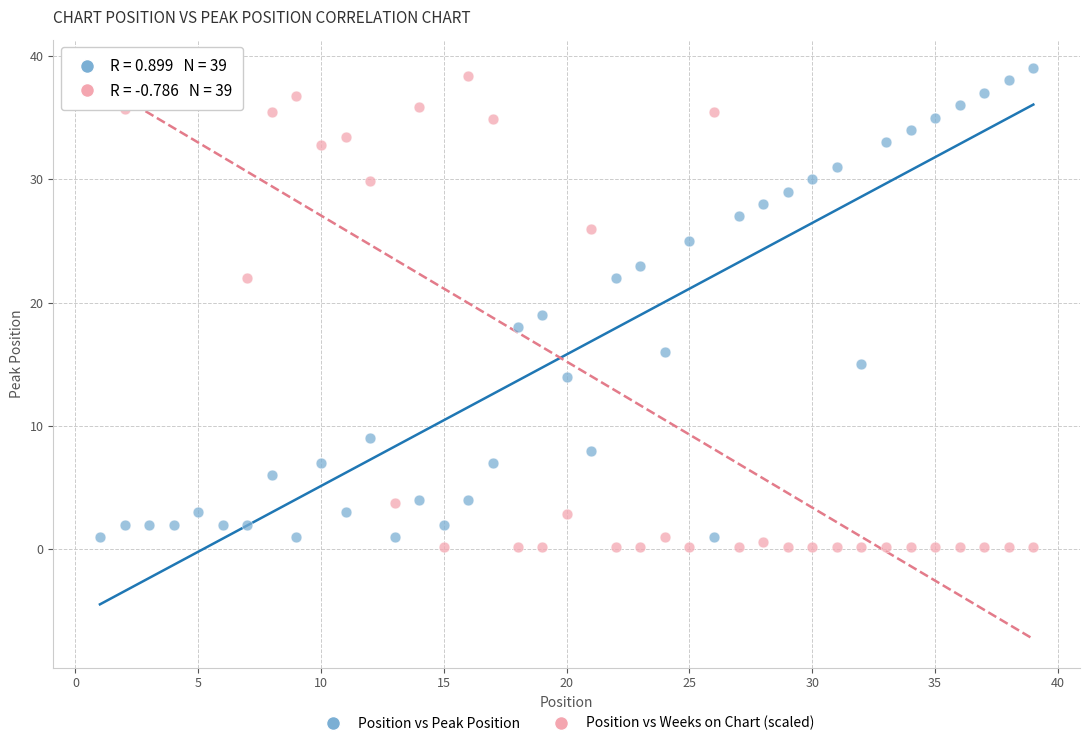

Which series has the widest spread of Y values?

Position vs Weeks on Chart (scaled)